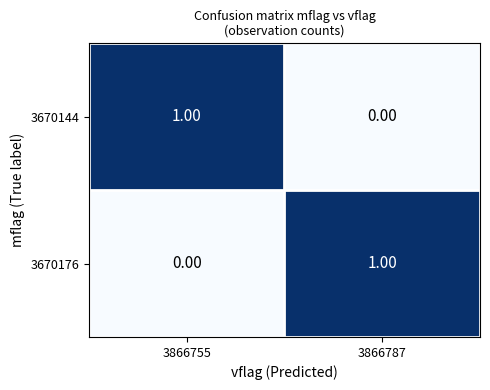

At 3866755, list the series in order from largest to smallest.

3670144, 3670176